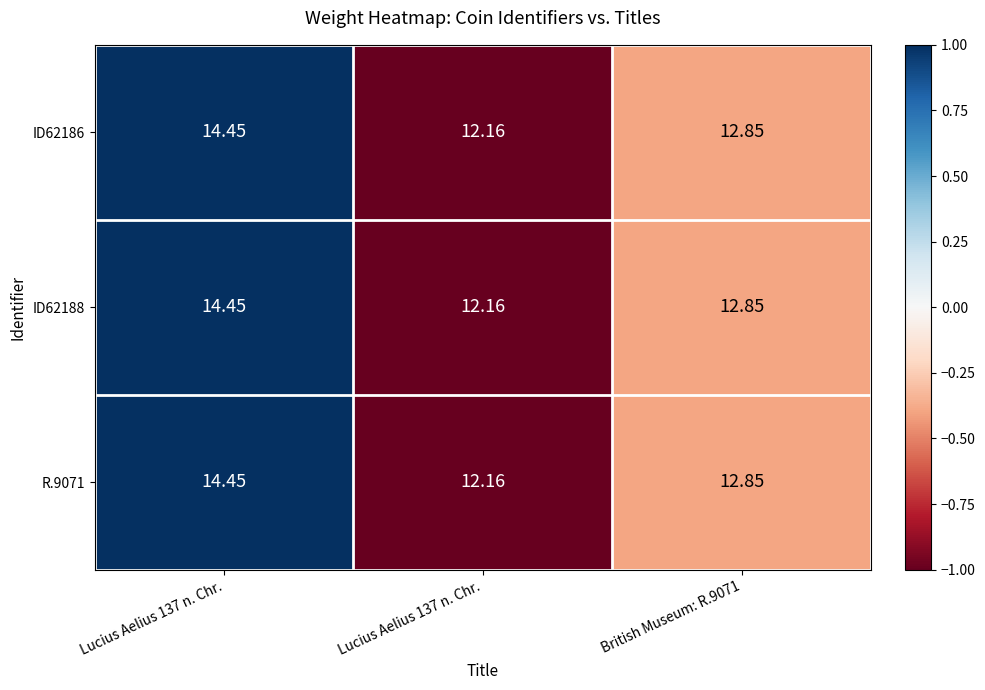

List the series in order of their peak value, highest first.

ID62186, ID62188, R.9071